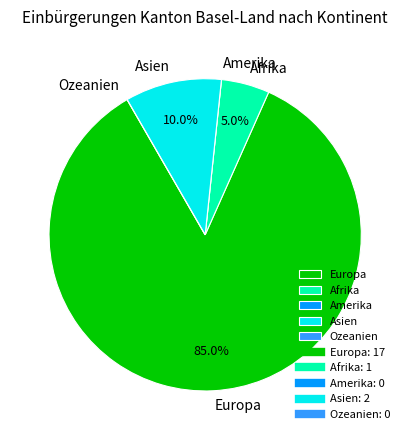

Between Asien and Afrika, which is larger?

Asien